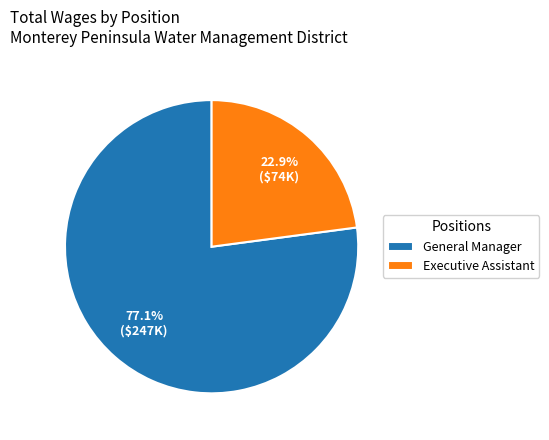

Rank the categories by value from lowest to highest.

Executive Assistant, General Manager